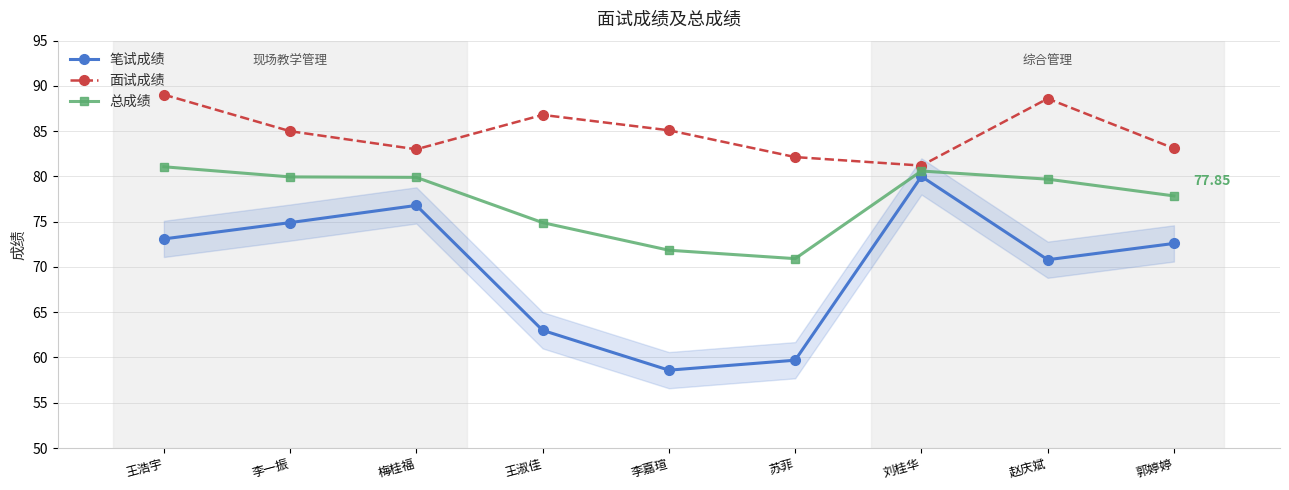

Where is the first local minimum for 面试成绩?

梅桂福